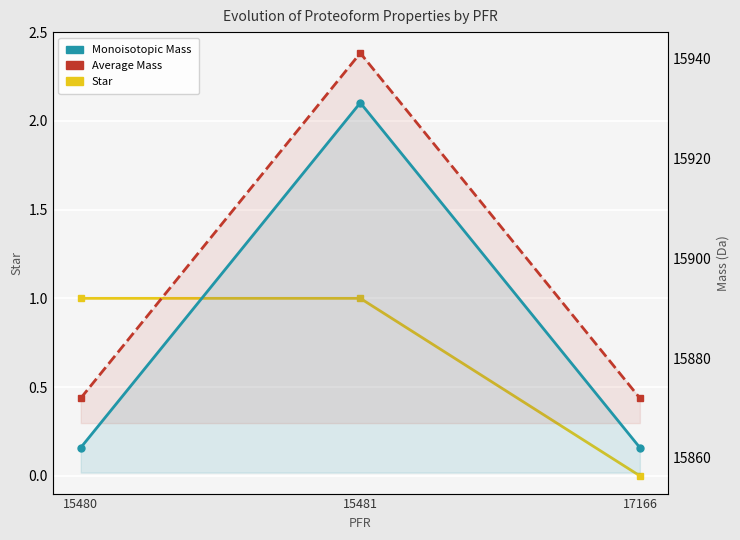

What is the sum of the Star values at 15480 and 17166?

1.0